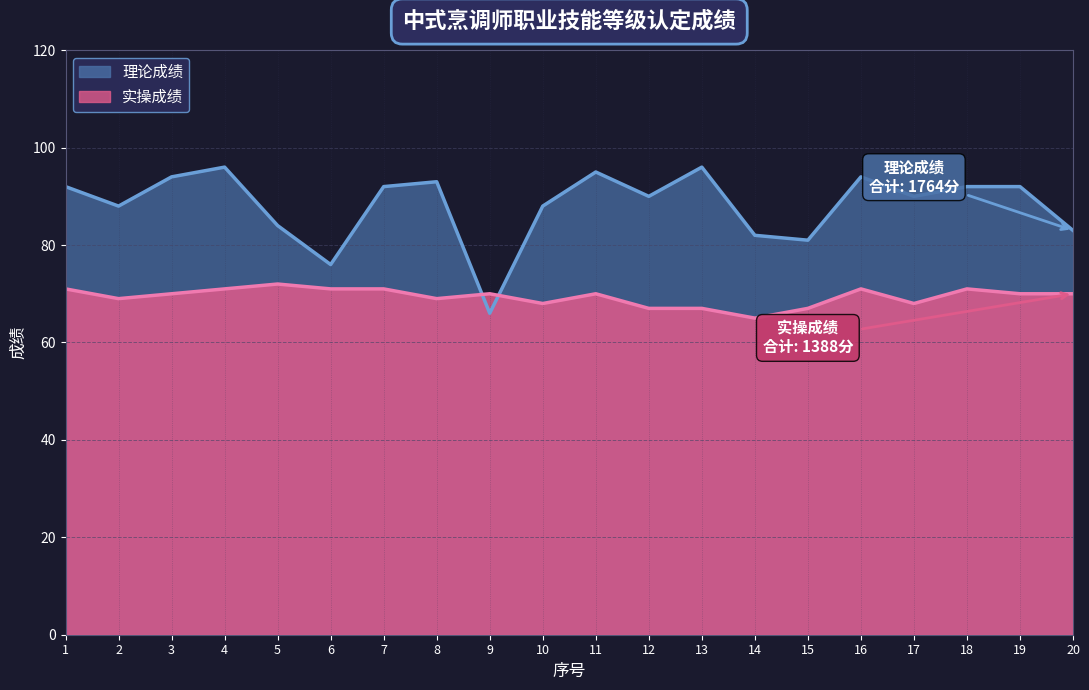

The value of 理论成绩 at 13 is 30. True or false?

False